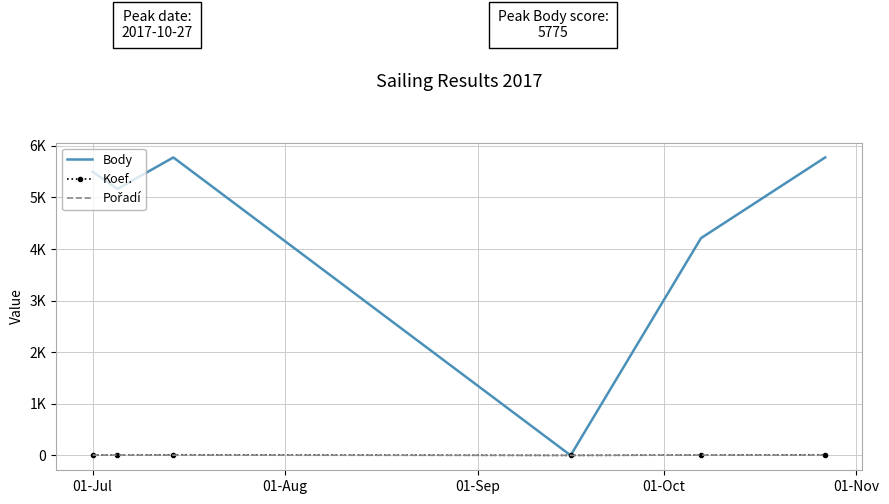

Which series has the largest total across all categories?

Body